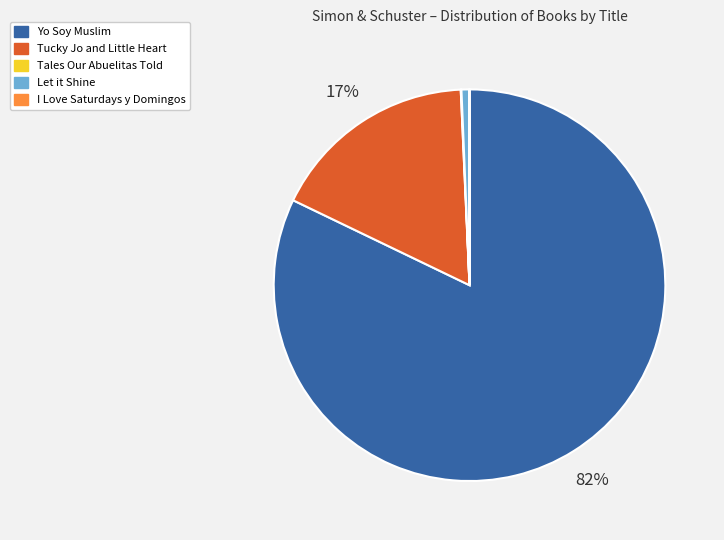

To the nearest percent, what is the average slice percentage?

20%